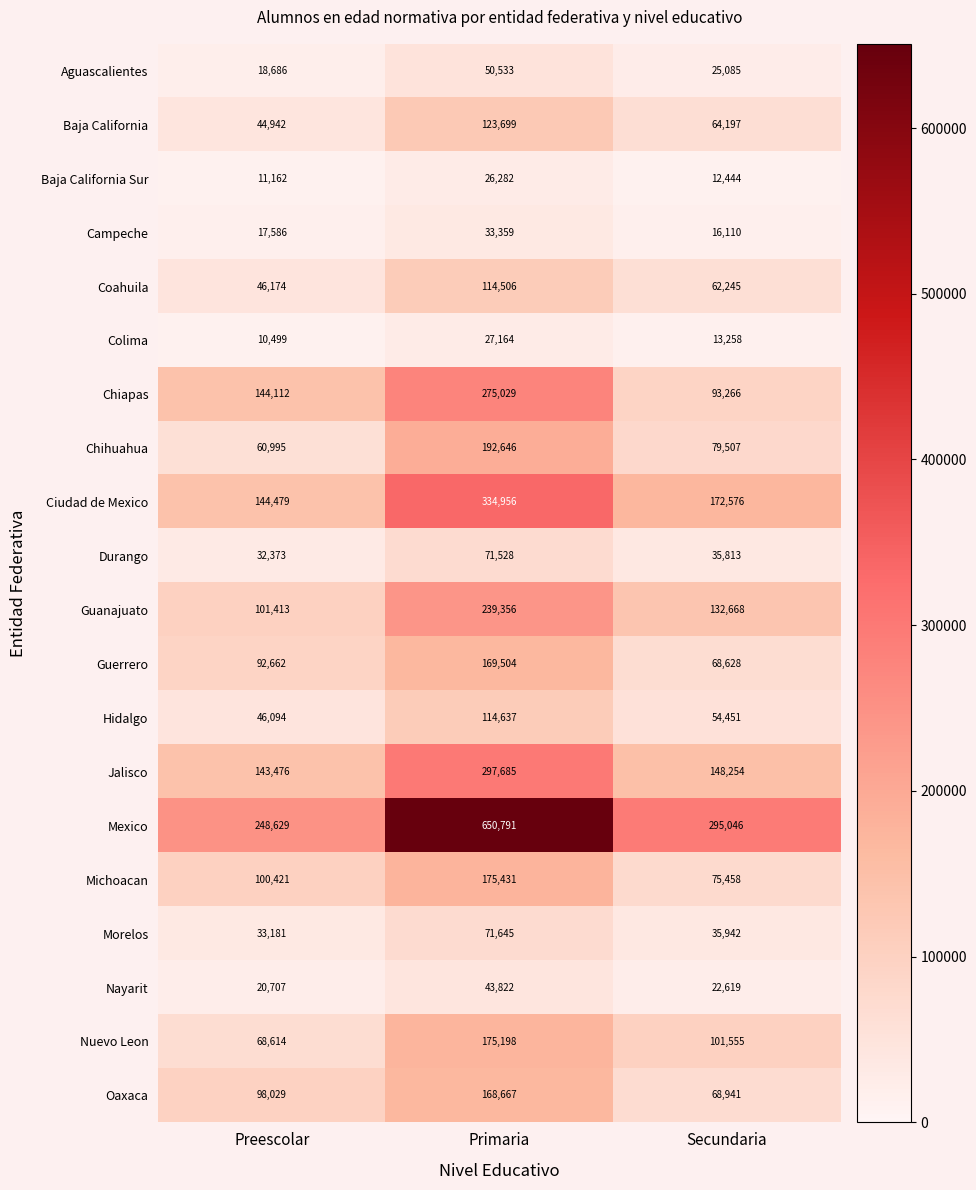

The value of Nayarit at Primaria is 75200. True or false?

False